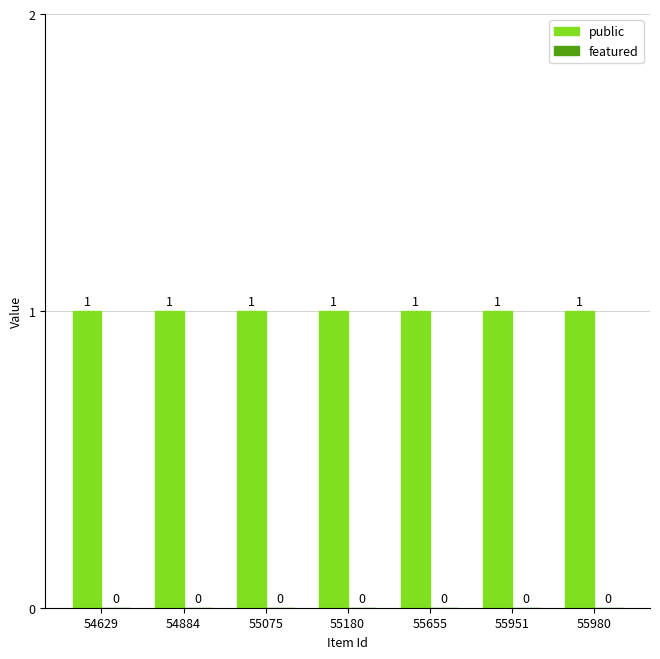

Reading left to right, what are all the values shown in this chart?

public: 1	1	1	1	1	1	1
featured: 0	0	0	0	0	0	0